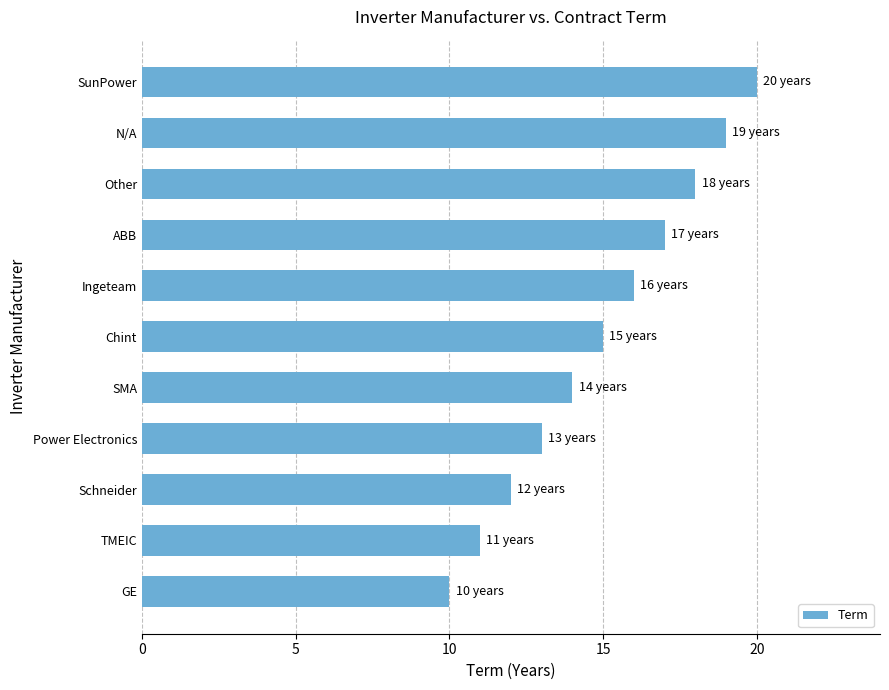

What is the average value?

15